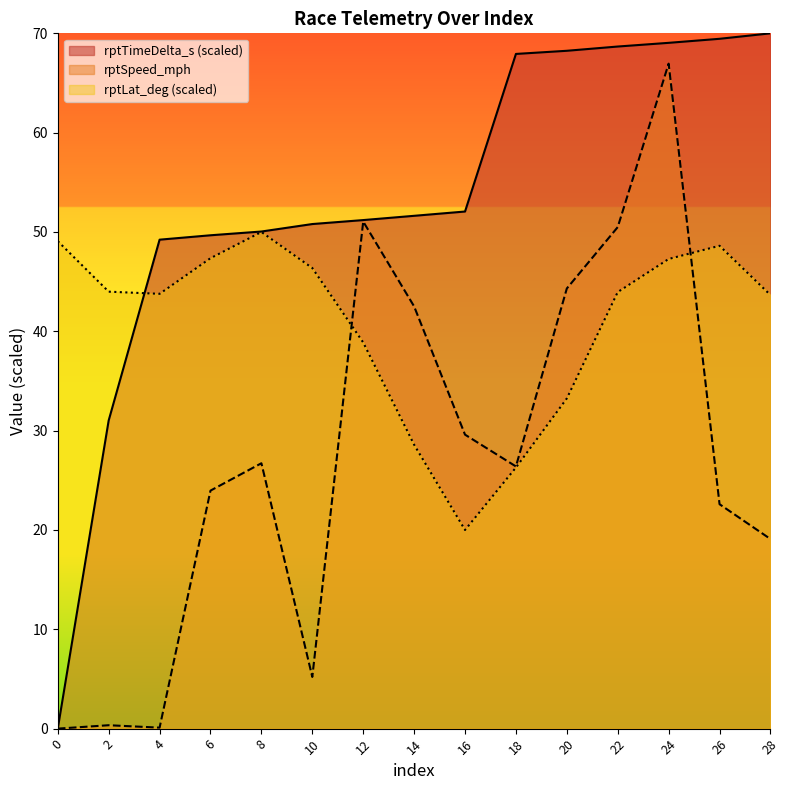

How many lines are shown in the chart?

3